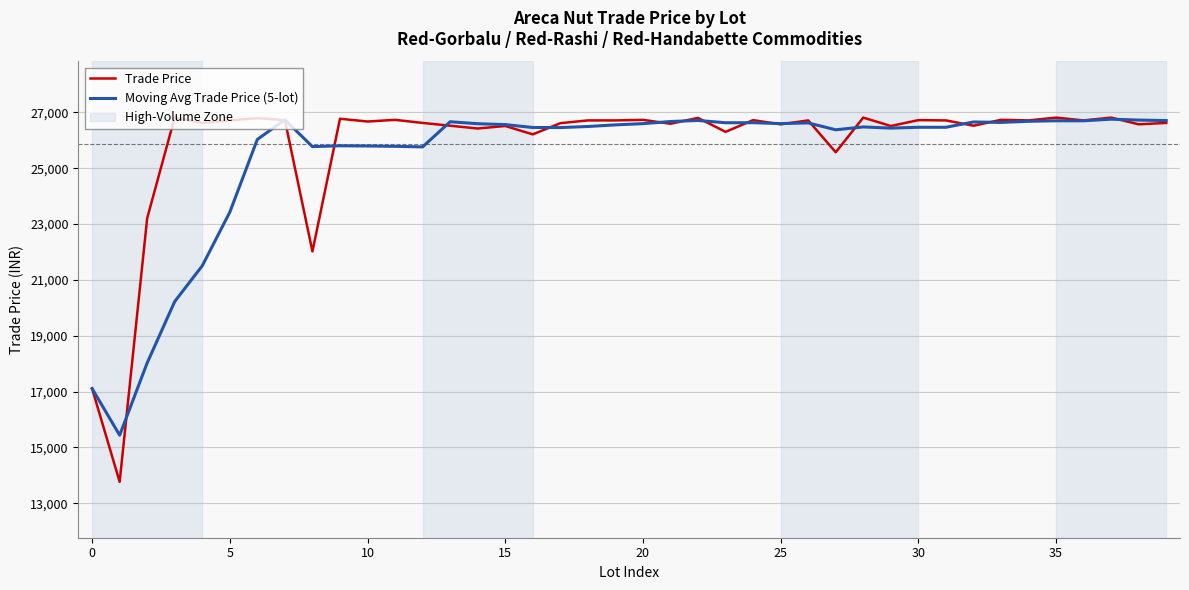

Which series has the largest range (max minus min)?

Trade Price